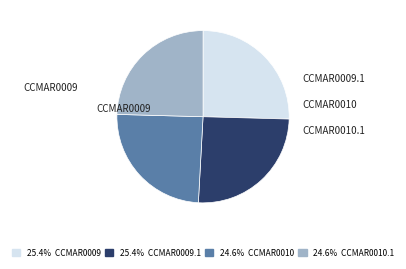

Does any single category account for the majority?

No